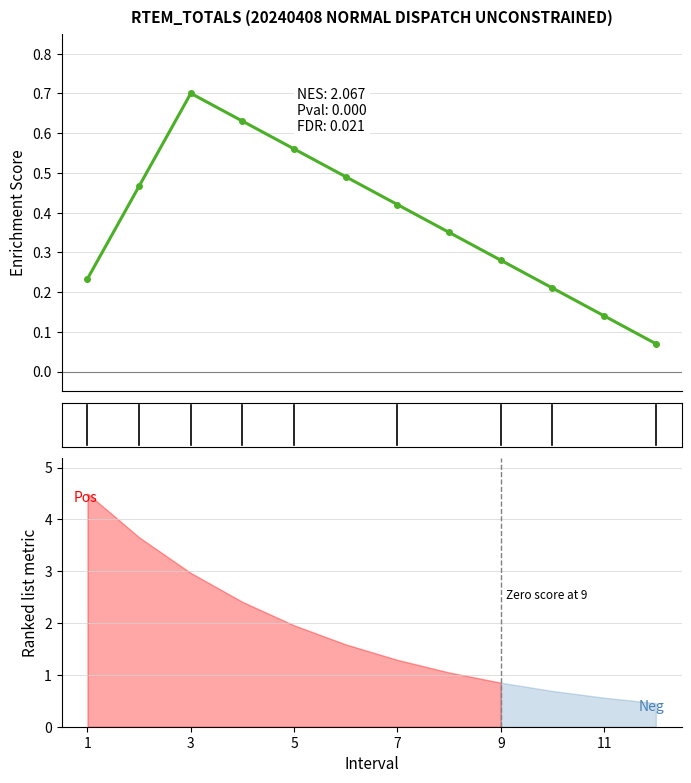

Reading left to right, extract all data points from this chart.

0.2	0.5	0.7	0.6	0.6	0.5	0.4	0.3	0.3	0.2	0.1	0.1